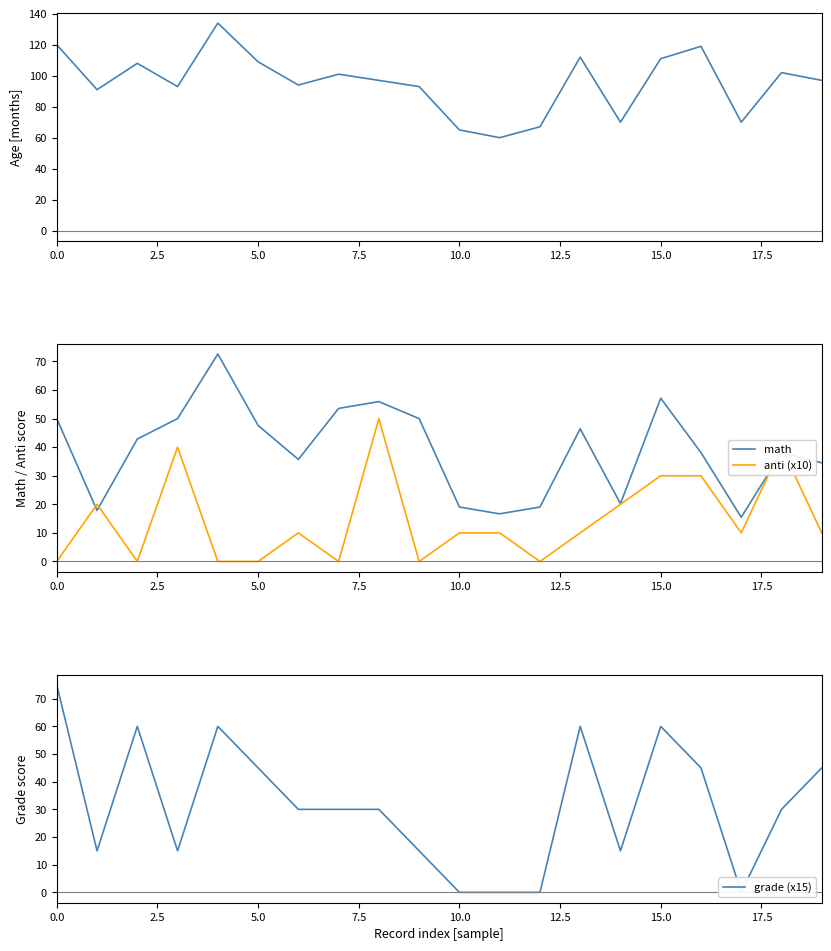

True or false: anti (x10) and grade (x15) intersect in this chart.

True